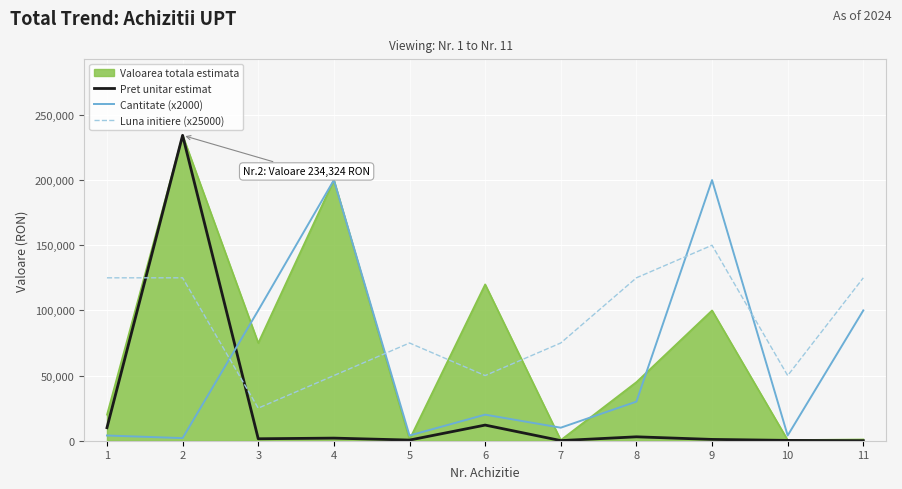

How many intersections are there between Pret unitar estimat and Cantitate (x2000)?

1